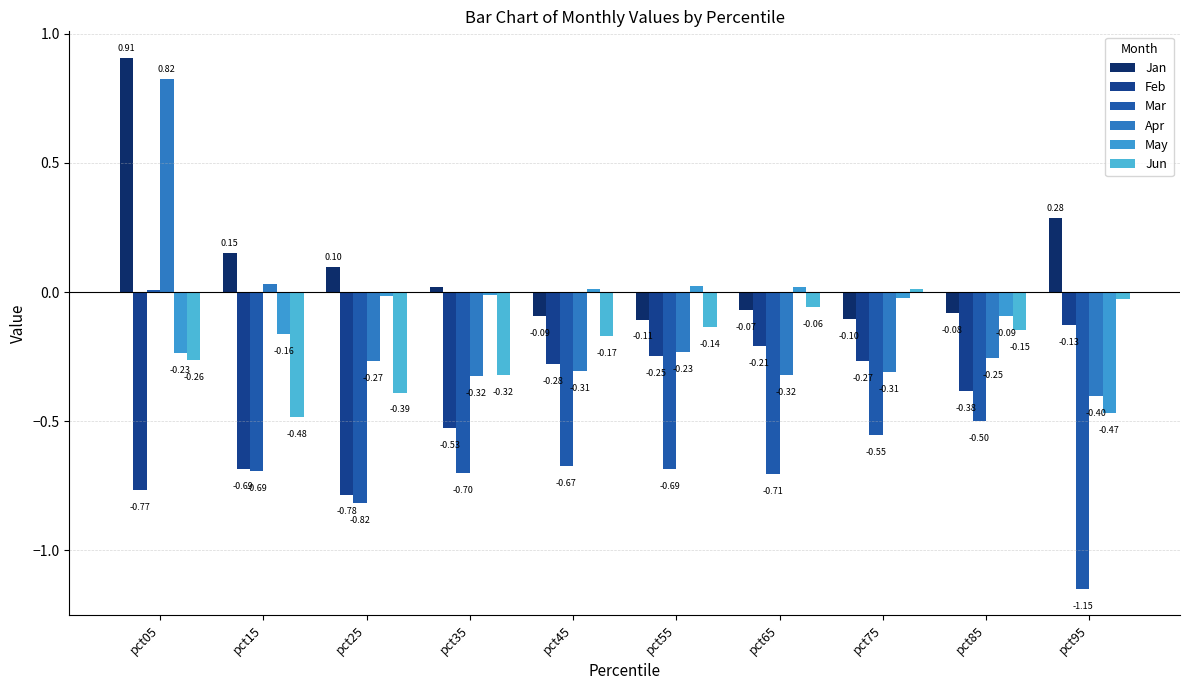

Reading right to left, transcribe all the data shown in this chart.

Jan: pct95=0.3	pct85=-0.1	pct75=-0.1	pct65=-0.1	pct55=-0.1	pct45=-0.1	pct35=0.0	pct25=0.1	pct15=0.2	pct05=0.9
Feb: pct95=-0.1	pct85=-0.4	pct75=-0.3	pct65=-0.2	pct55=-0.2	pct45=-0.3	pct35=-0.5	pct25=-0.8	pct15=-0.7	pct05=-0.8
Mar: pct95=-1.1	pct85=-0.5	pct75=-0.6	pct65=-0.7	pct55=-0.7	pct45=-0.7	pct35=-0.7	pct25=-0.8	pct15=-0.7	pct05=0.0
Apr: pct95=-0.4	pct85=-0.3	pct75=-0.3	pct65=-0.3	pct55=-0.2	pct45=-0.3	pct35=-0.3	pct25=-0.3	pct15=0.0	pct05=0.8
May: pct95=-0.5	pct85=-0.1	pct75=-0.0	pct65=0.0	pct55=0.0	pct45=0.0	pct35=-0.0	pct25=-0.0	pct15=-0.2	pct05=-0.2
Jun: pct95=-0.0	pct85=-0.1	pct75=0.0	pct65=-0.1	pct55=-0.1	pct45=-0.2	pct35=-0.3	pct25=-0.4	pct15=-0.5	pct05=-0.3